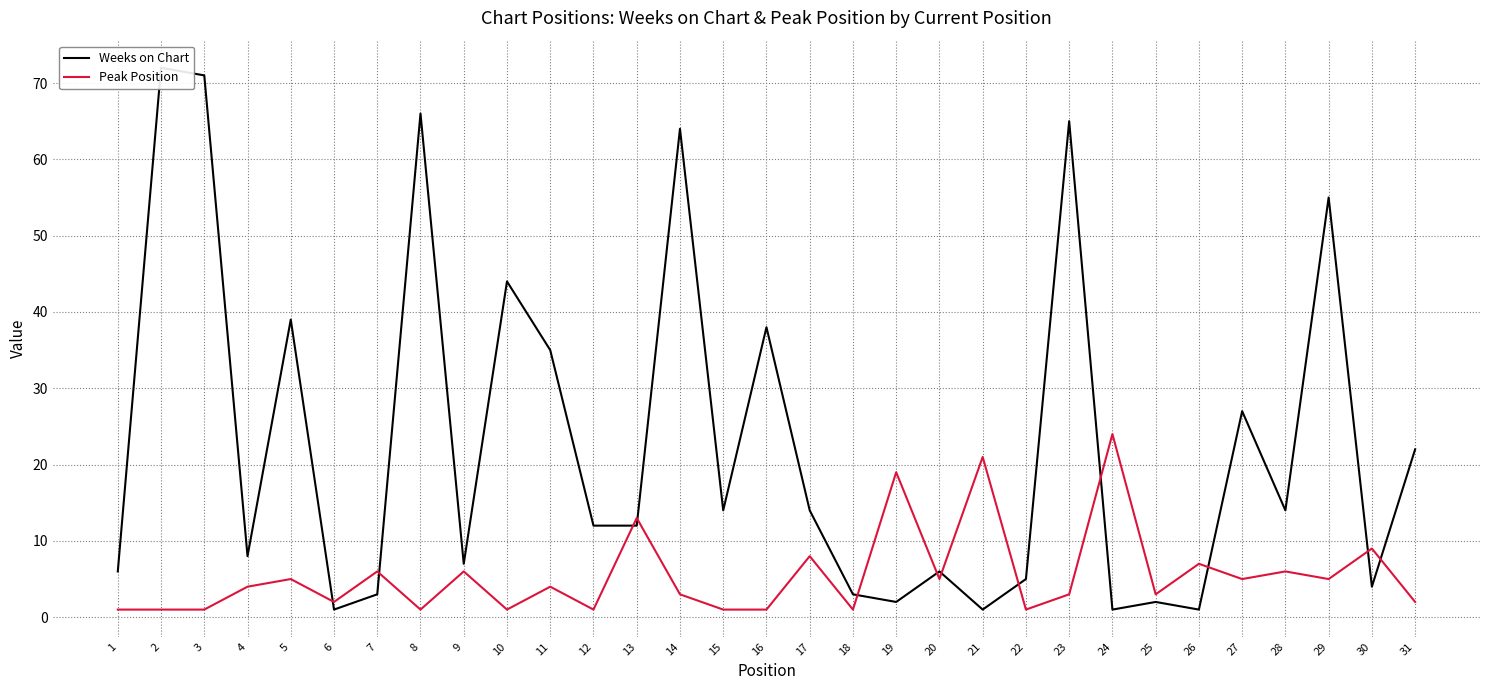

Which series changed the most between 2 and 31?

Weeks on Chart